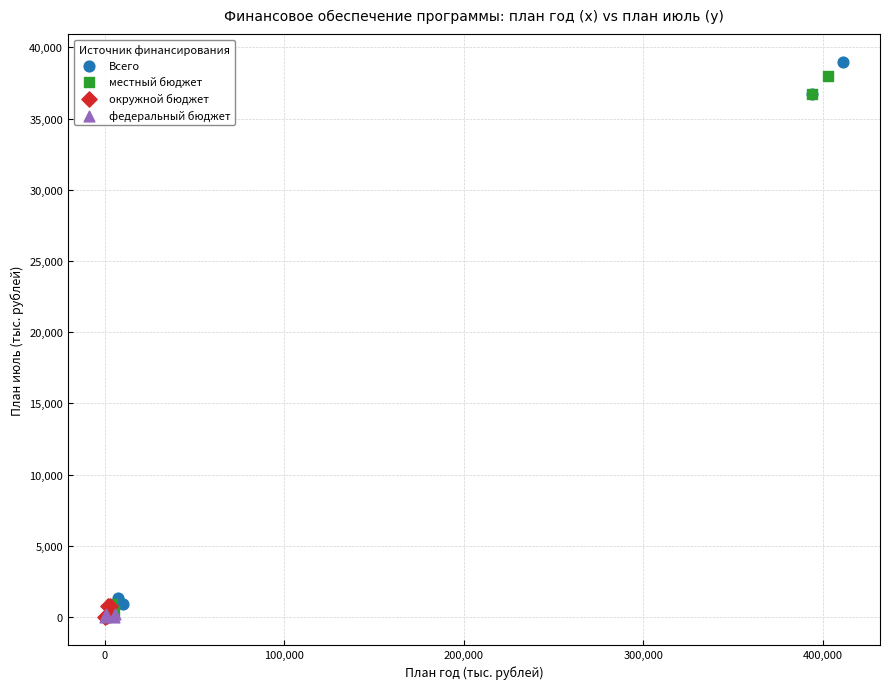

What are all the series names shown in the legend?

Всего, местный бюджет, окружной бюджет, федеральный бюджет